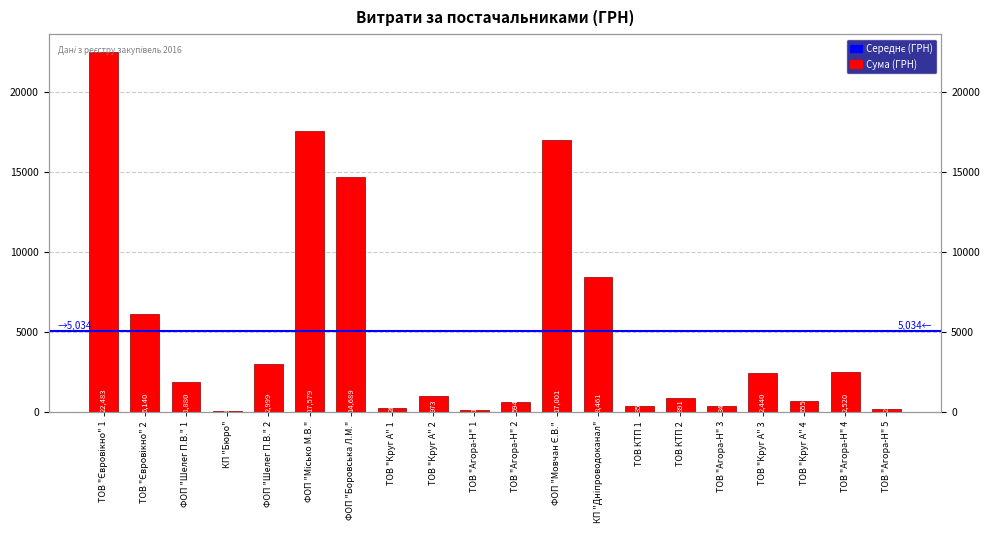

What is the value of the 15th bar from the left?

891.0